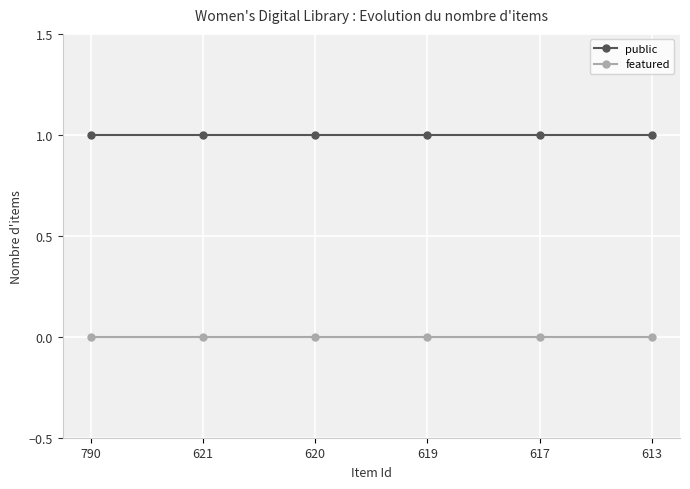

Reading left to right, what are all the values shown in this chart?

public: 790=1	621=1	620=1	619=1	617=1	613=1
featured: 790=0	621=0	620=0	619=0	617=0	613=0